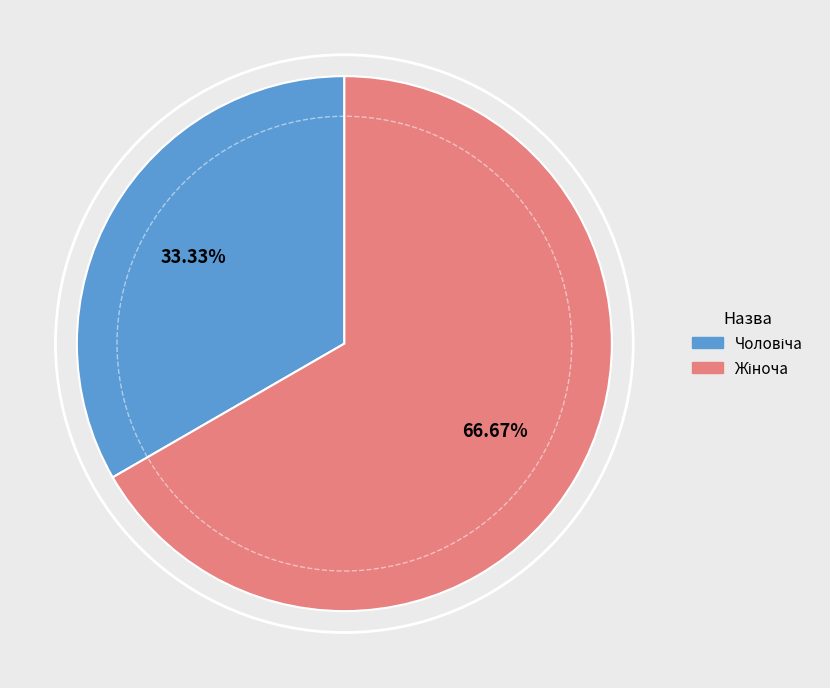

What is the change in value from Чоловіча to Жіноча?

+1